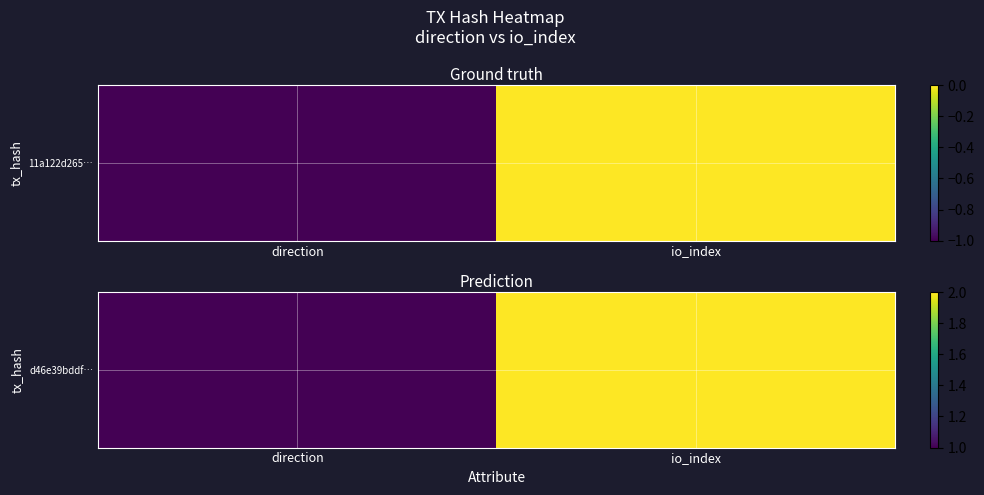

What is the change in value from direction to io_index?

+1